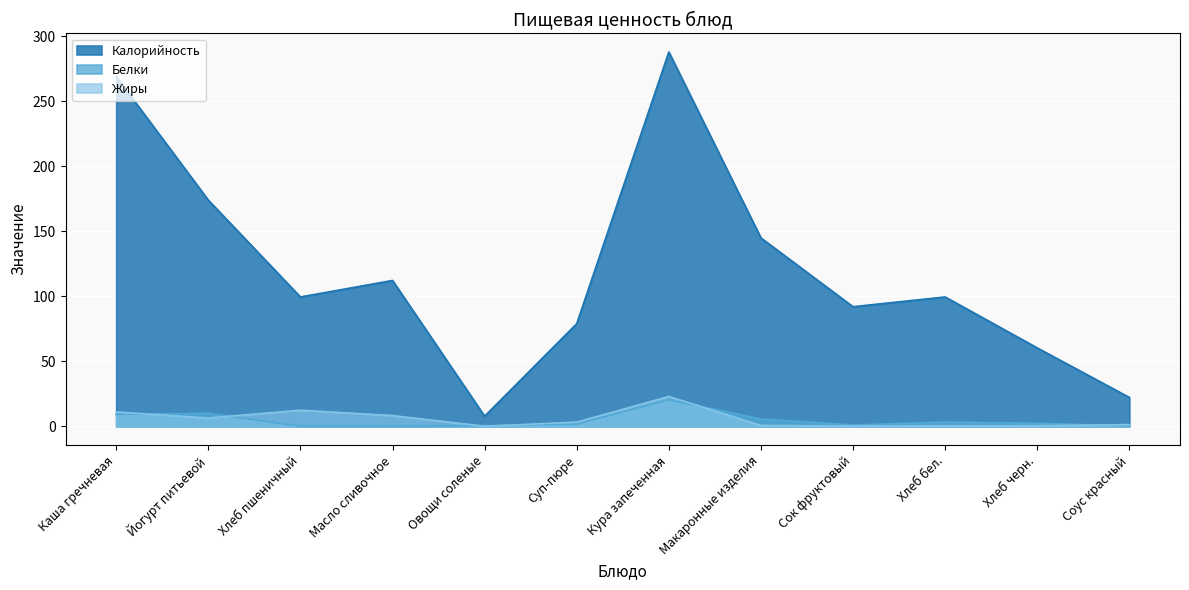

What is the total value across all series at Соус красный?

23.8